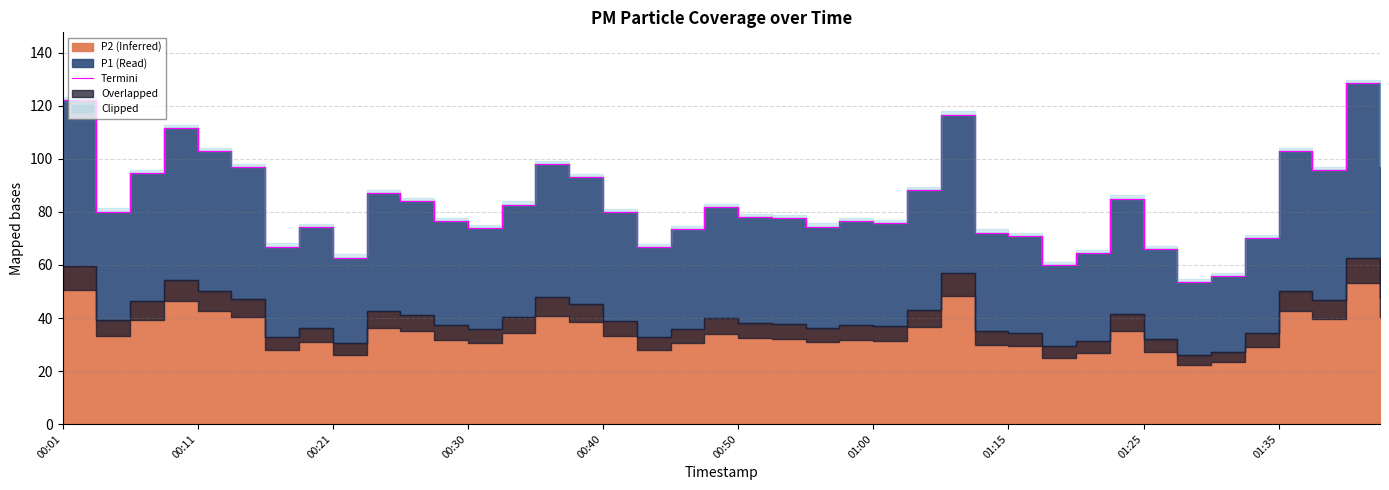

How many data points are above 79?

20